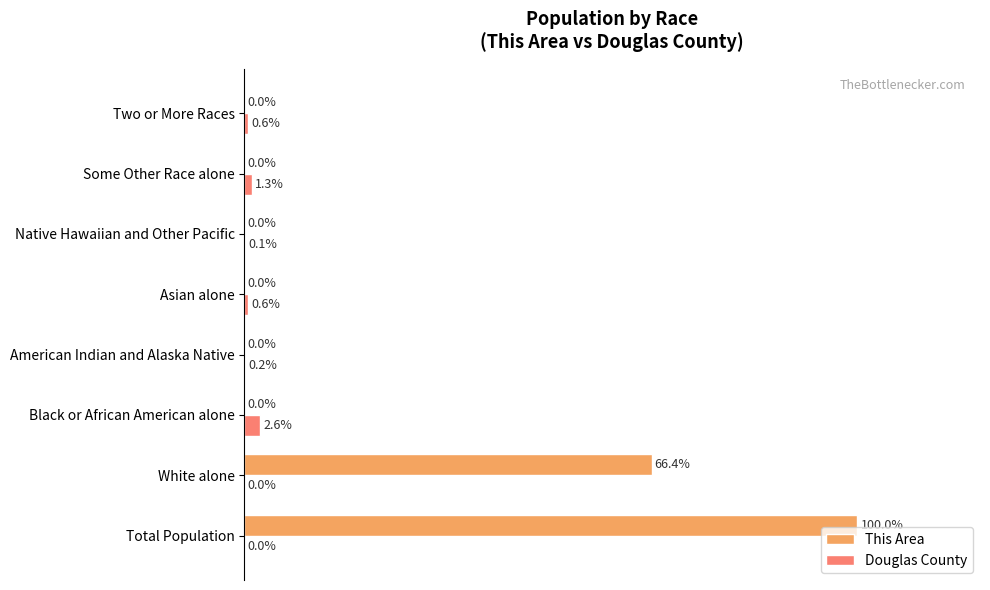

At which category does the chart reach its peak across all series?

Total Population